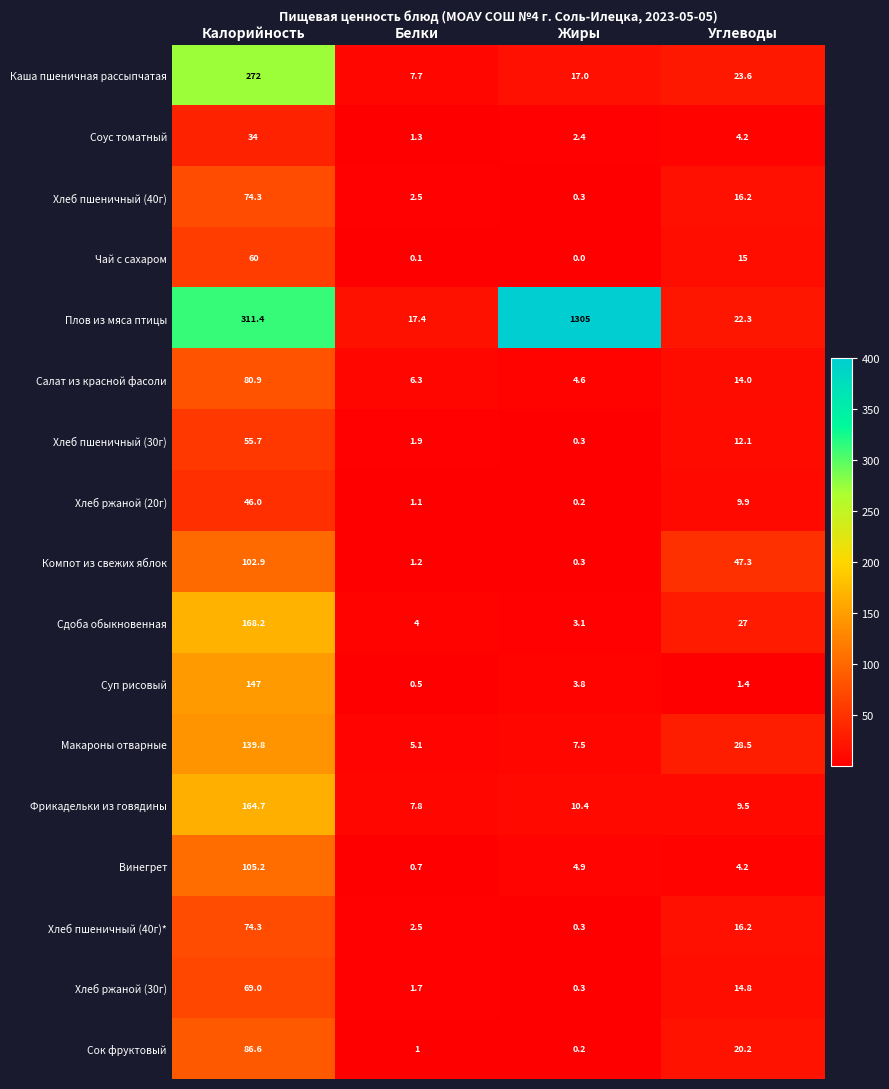

What is the sum of all Чай с сахаром values?

75.1